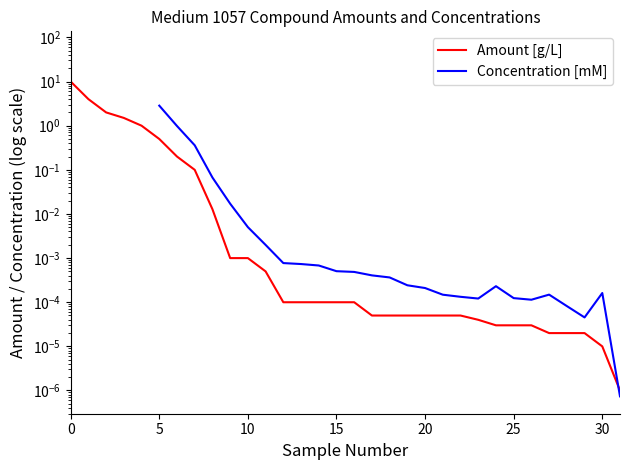

True or false: Amount [g/L] has more than 0 points higher than both neighbors.

False